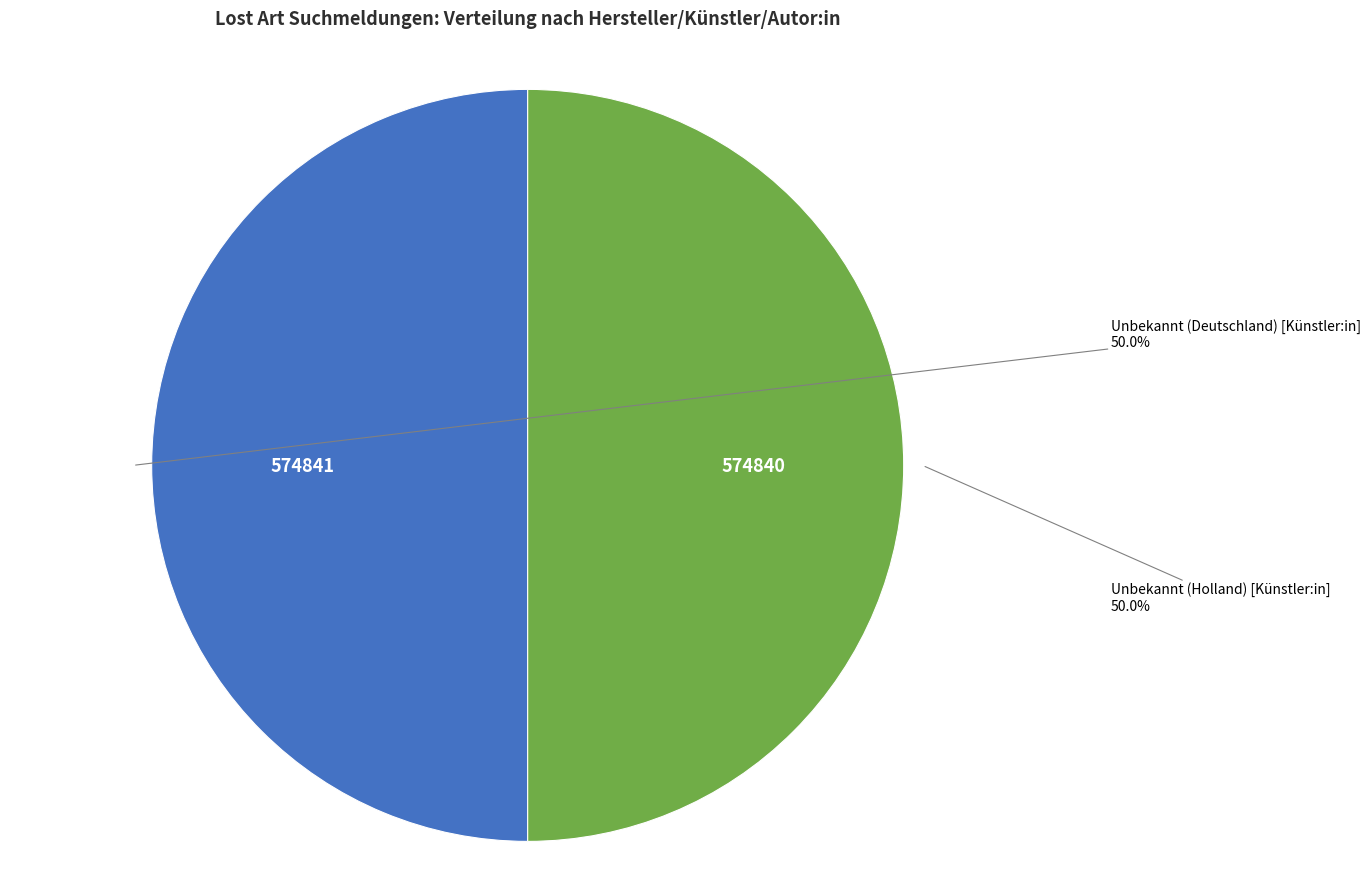

How many slices are in this pie chart?

2